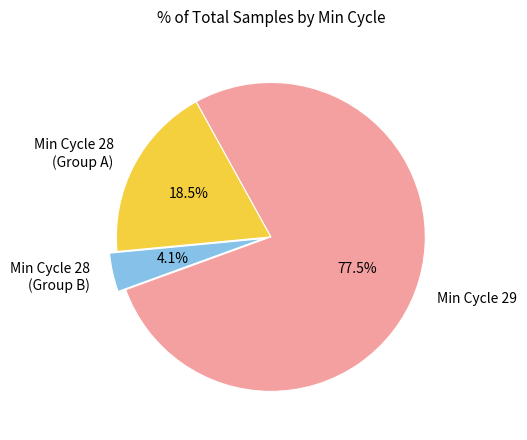

What portion of the pie excludes Min Cycle 28 (Group A)?

81.5%